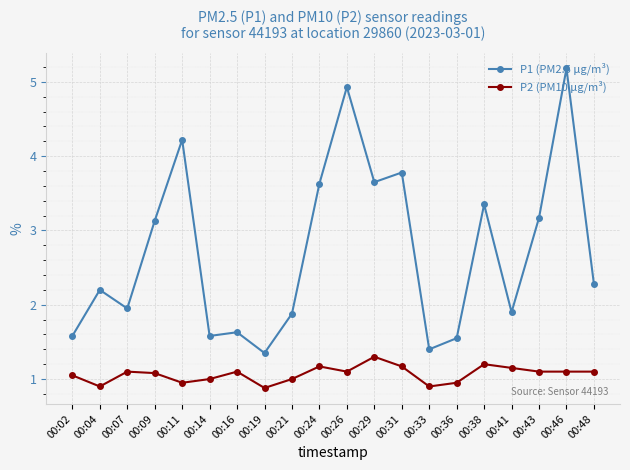

At which category does the chart reach its peak across all series?

00:46